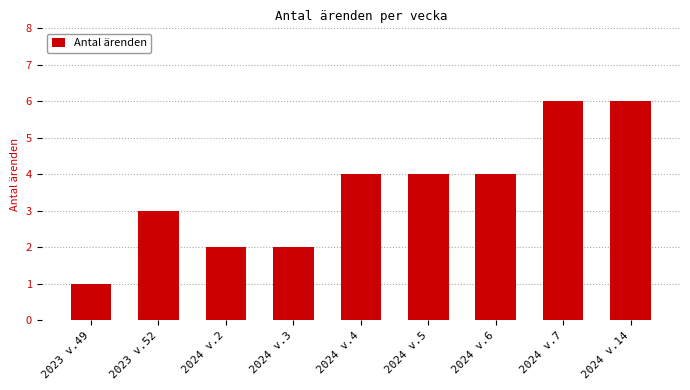

Reading left to right, extract all data points from this chart.

1	3	2	2	4	4	4	6	6